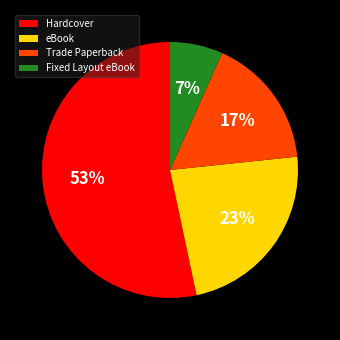

Do Fixed Layout eBook and Hardcover together represent more than half of the pie?

Yes